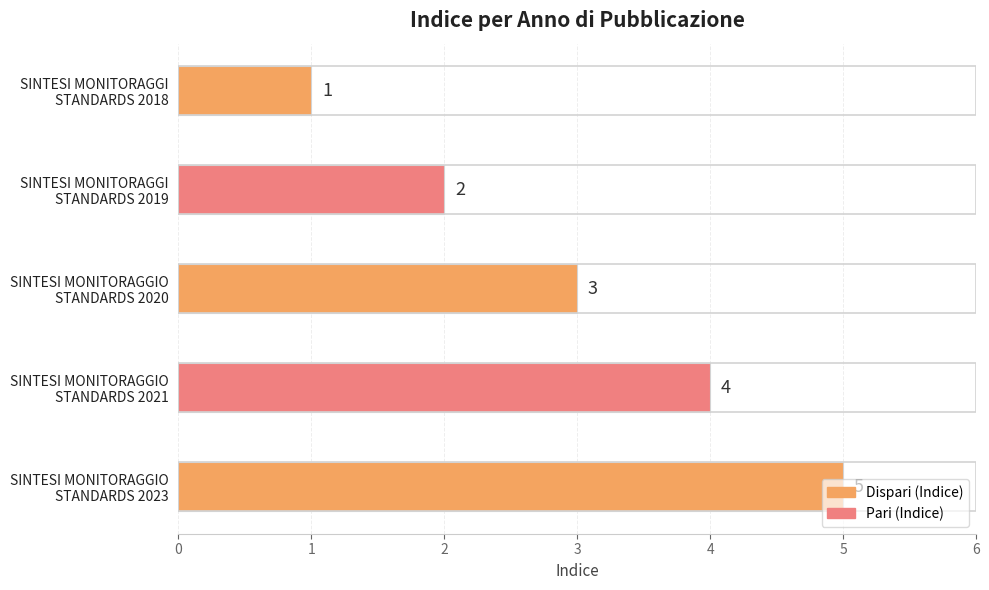

Count the values in the range 2 to 4.

3